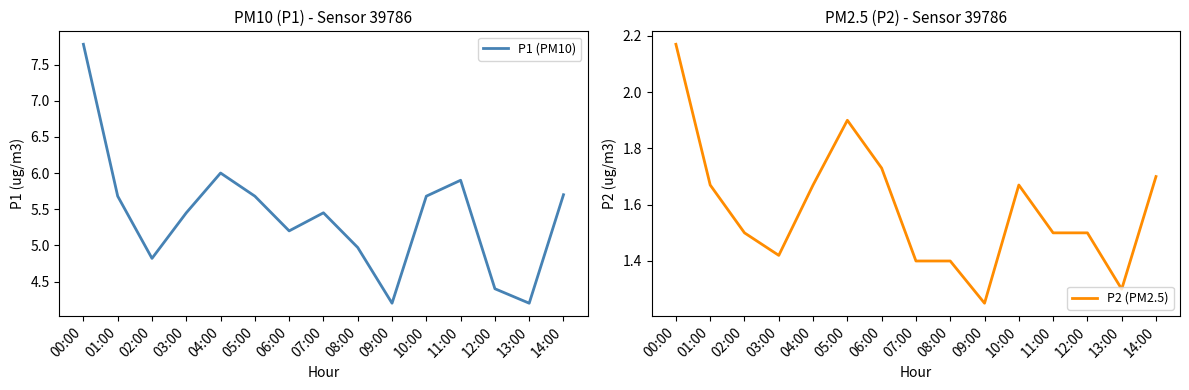

Which series changed the most between 04:00 and 10:00?

P1 (PM10)